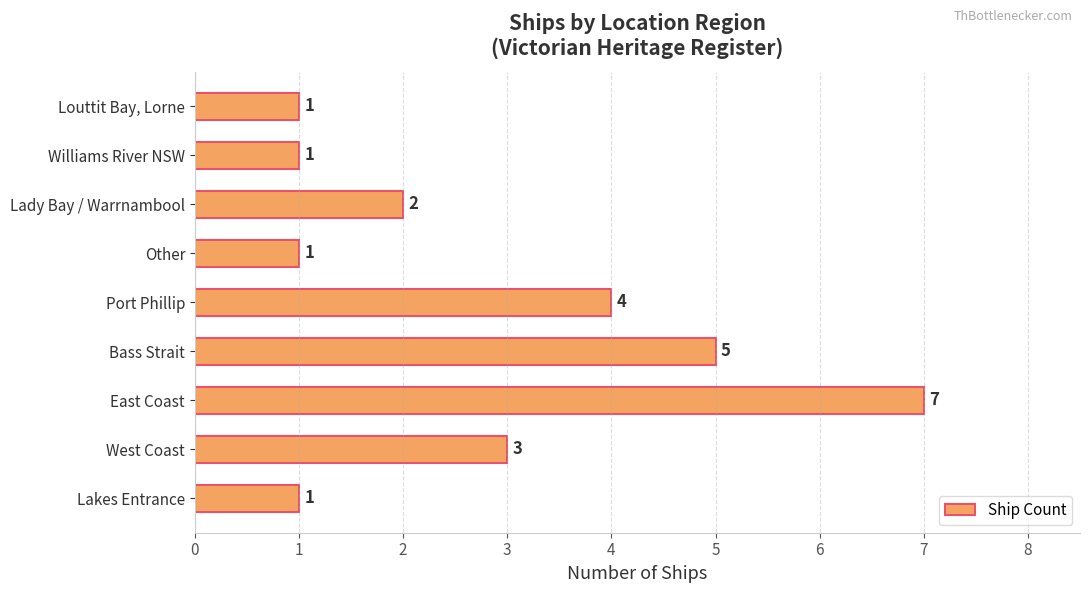

What is the difference between the maximum and minimum values?

6